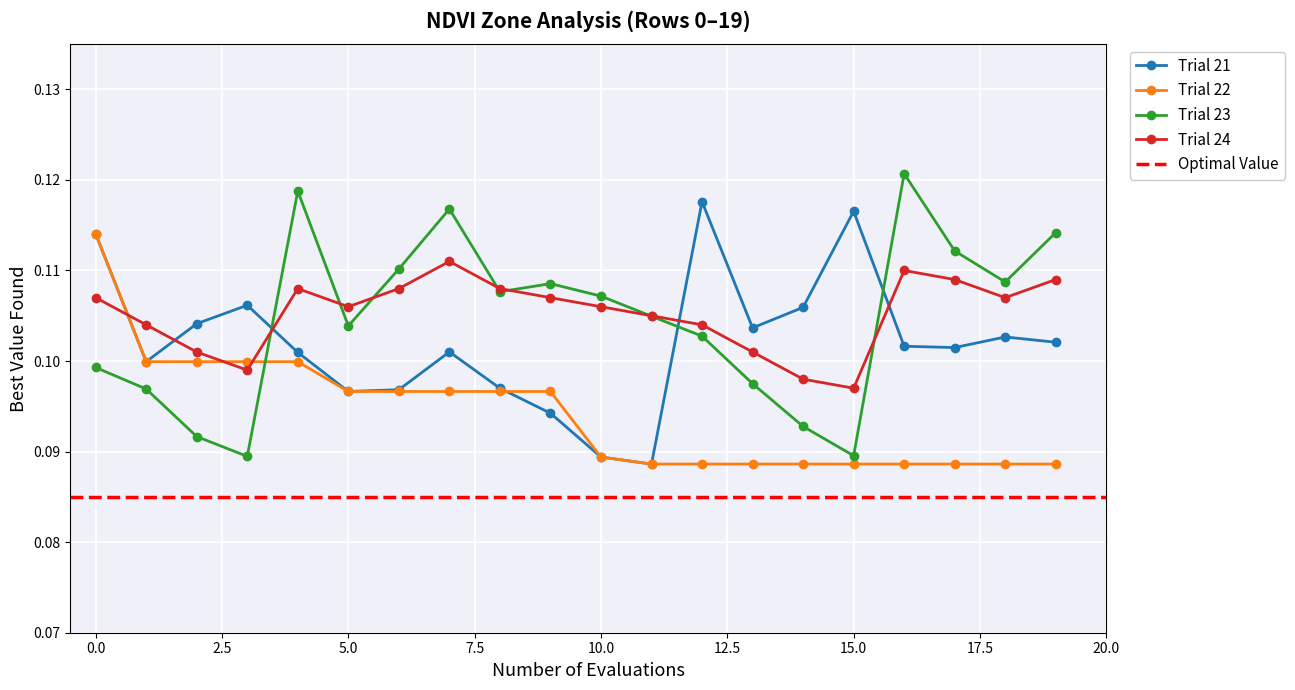

Which series ends up on top after the final intersection of Trial 22 and Trial 24?

Trial 24